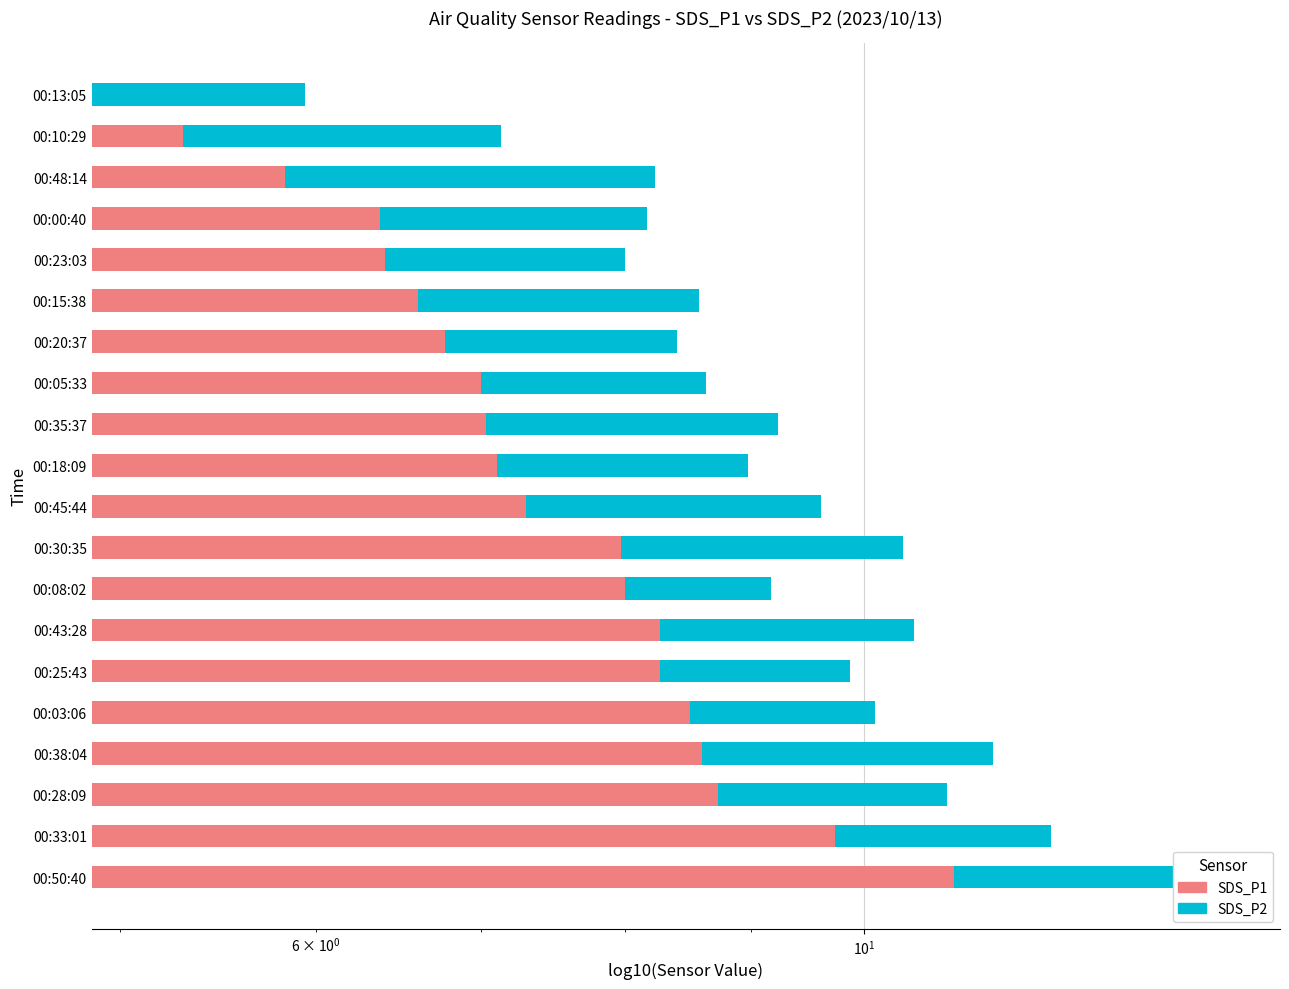

How many data points does each series have?

20